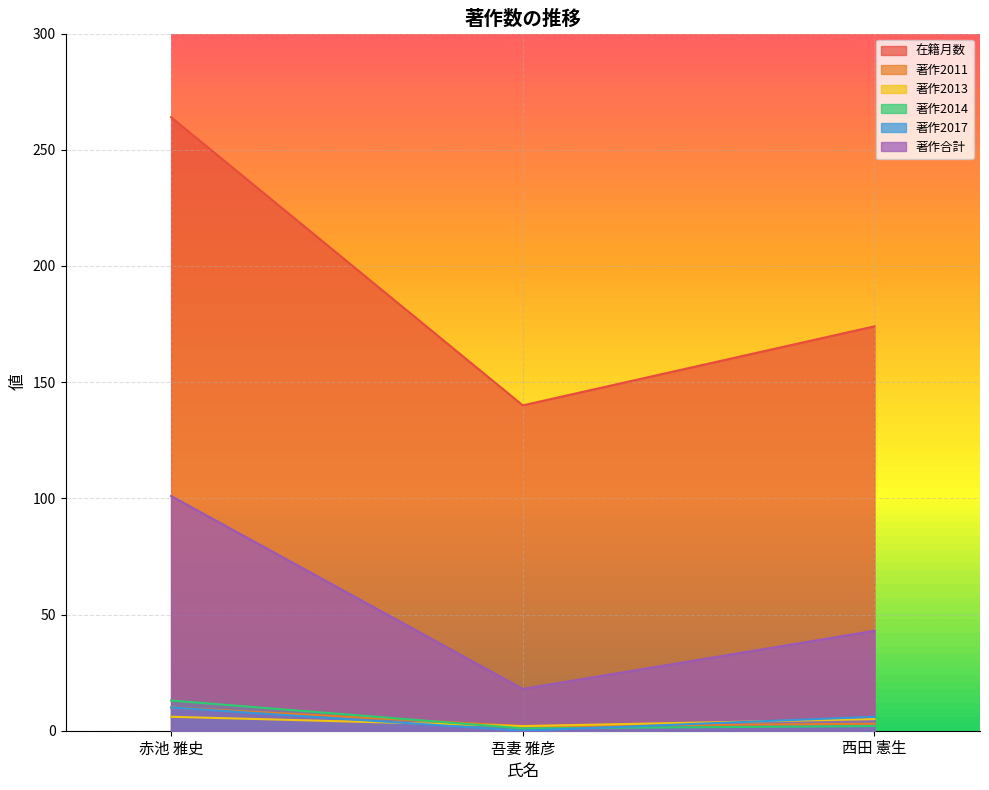

What position from the left is 吾妻 雅彦?

2